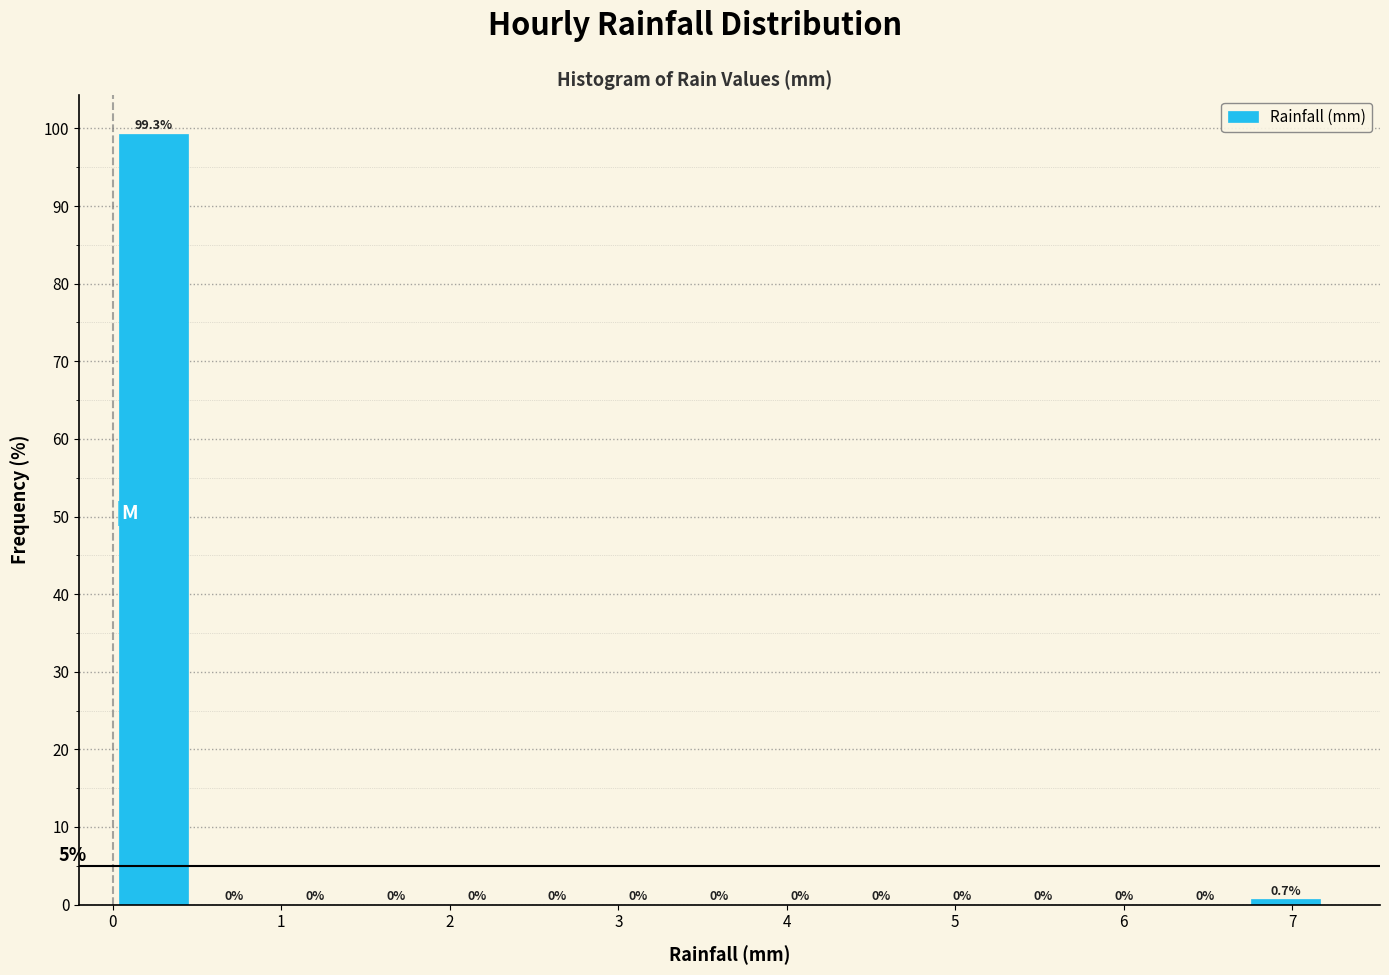

What is the height of the bar covering 0.00 to 0.48 on the x-axis? The bar edges are not printed on the chart, so give them approximately, as read against the axis.

99.3